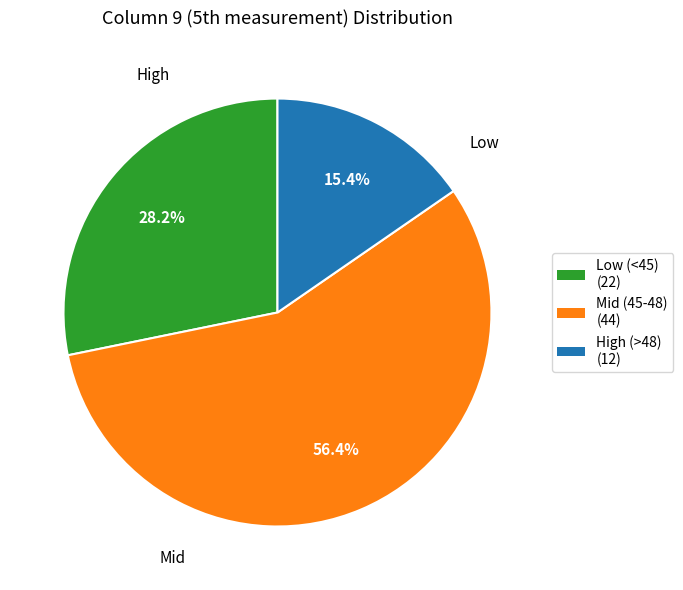

What is the largest slice in the pie chart?

Mid (45-48) (44)